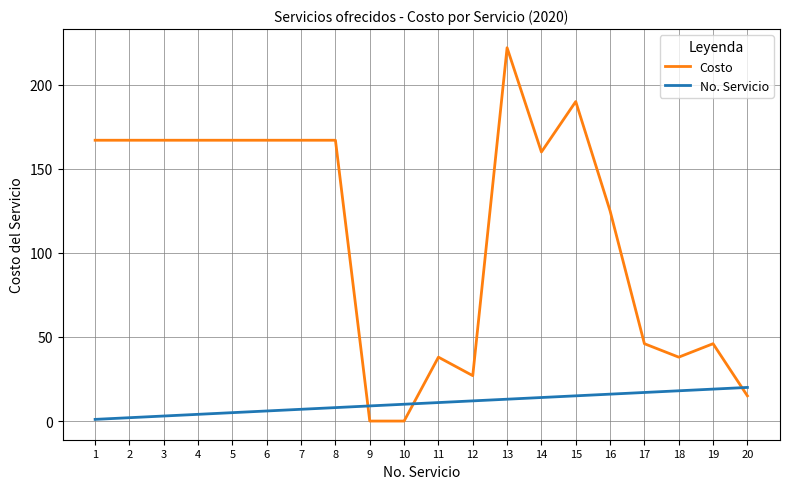

Is it true that Costo equals 27 at 12?

True